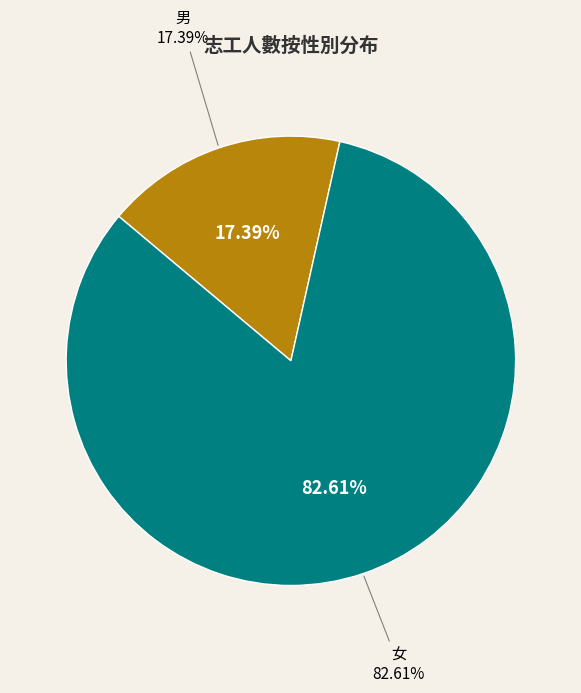

To the nearest percent, what is the difference between the 男 and 女 slice percentages?

65%